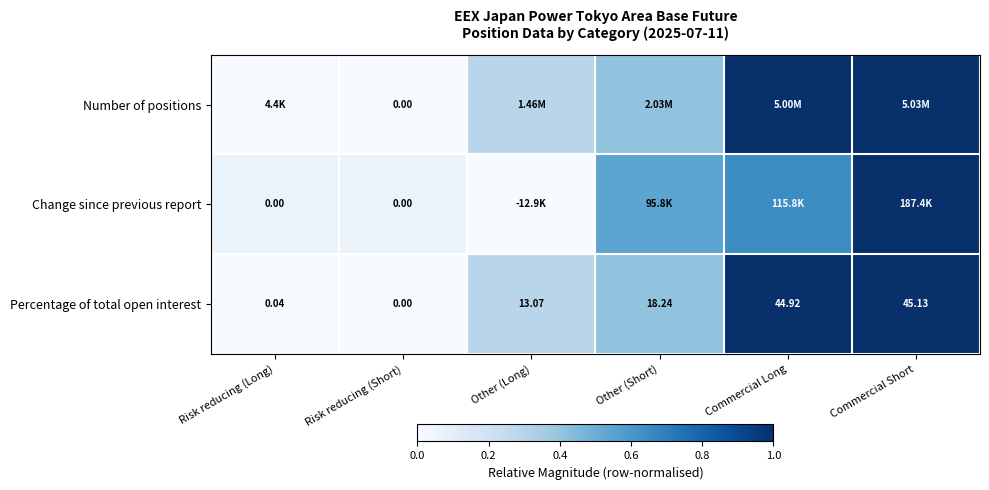

Is the value of Percentage of total open interest at Other (Short) greater than the value of Change since previous report at Risk reducing (Short)?

Yes